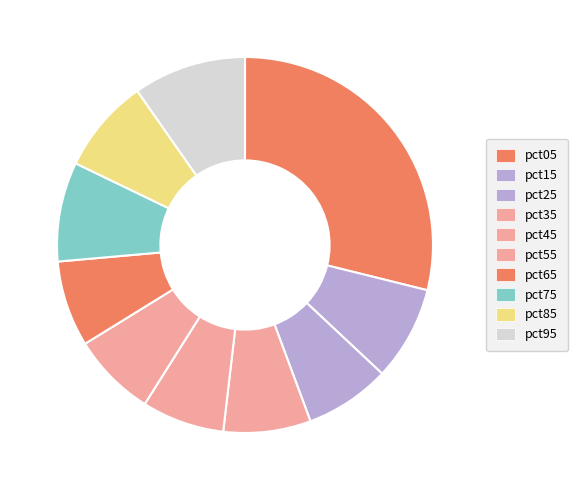

What portion of the pie excludes pct35?

92.5%